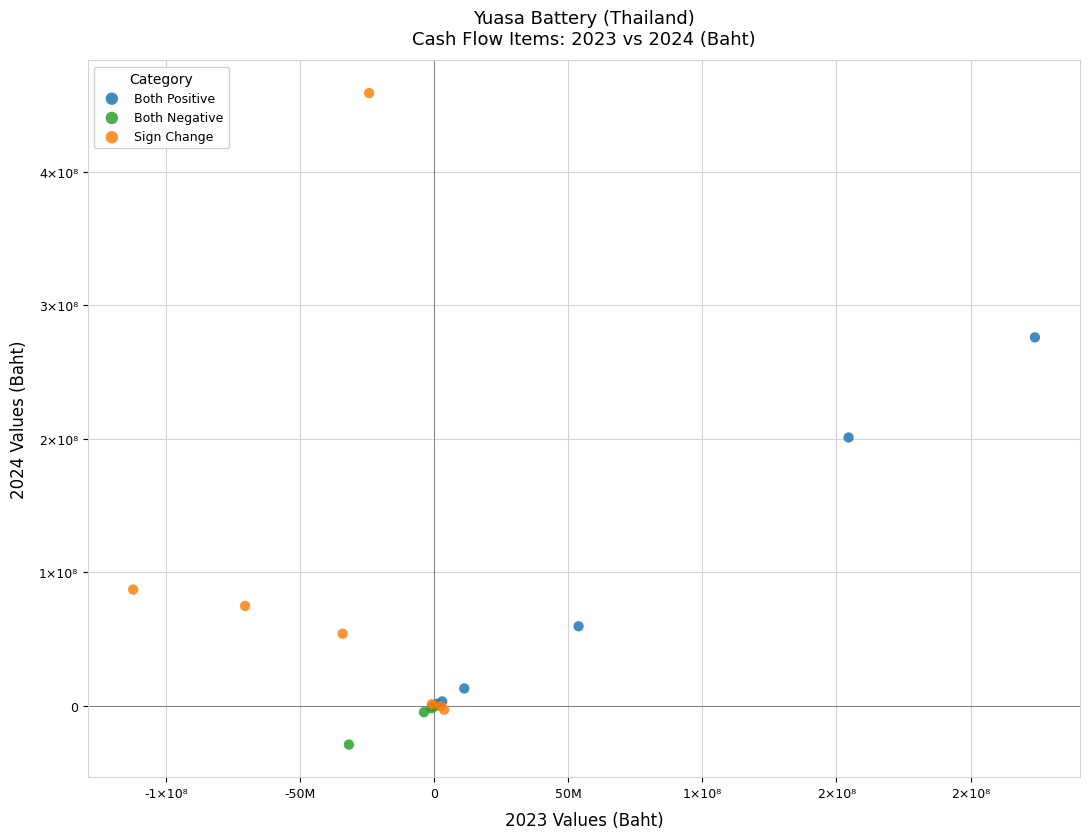

What are all the series names shown in the legend?

Both Positive, Both Negative, Sign Change